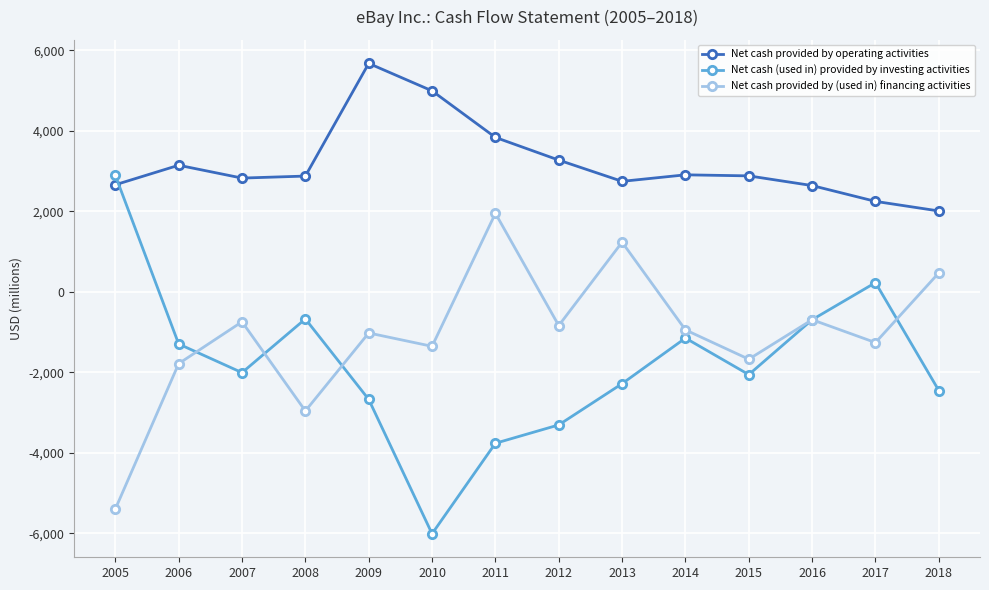

What is the minimum value shown in the chart?

-6012